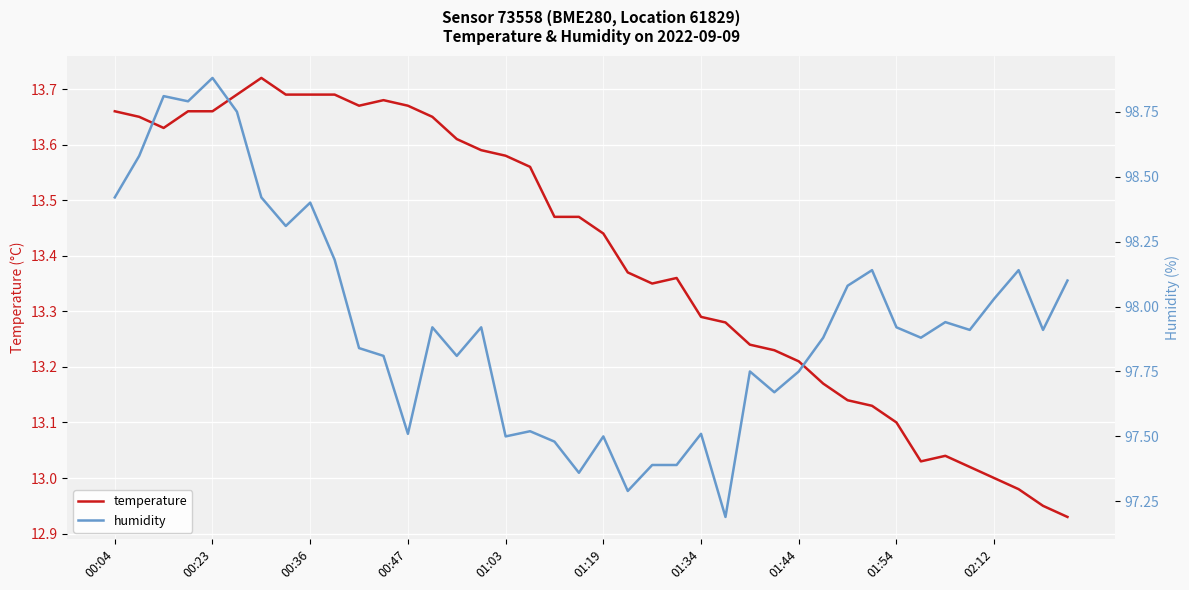

True or false: humidity and temperature cross at least once.

False